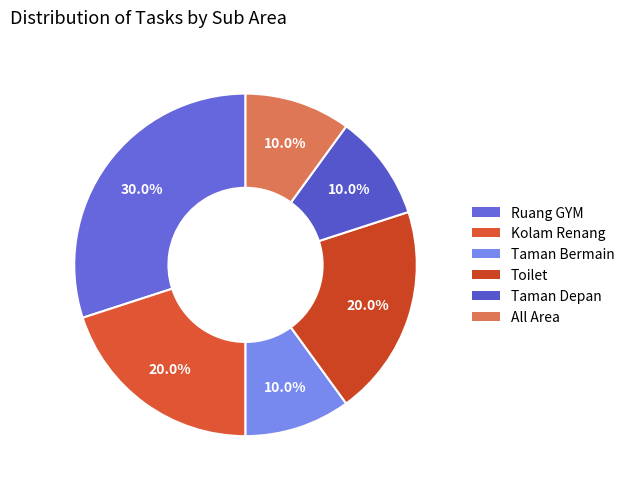

To the nearest percent, what is the combined percentage of Kolam Renang and Taman Bermain?

30%